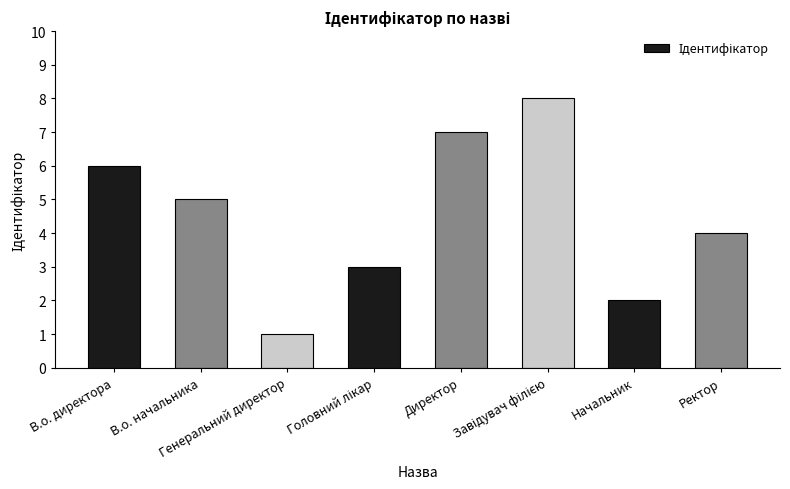

How many bars are there in total?

8